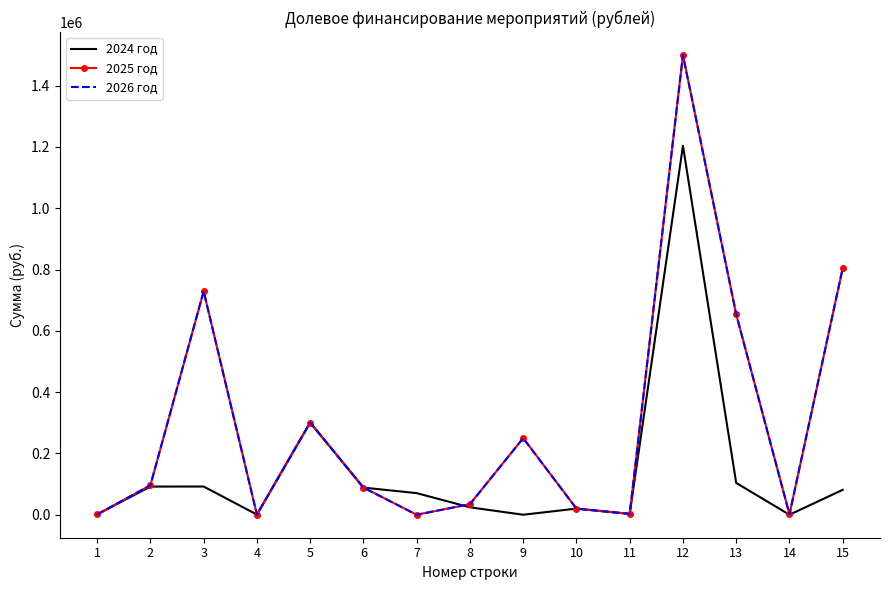

Where does the 2024 год series first go above 70507?

2